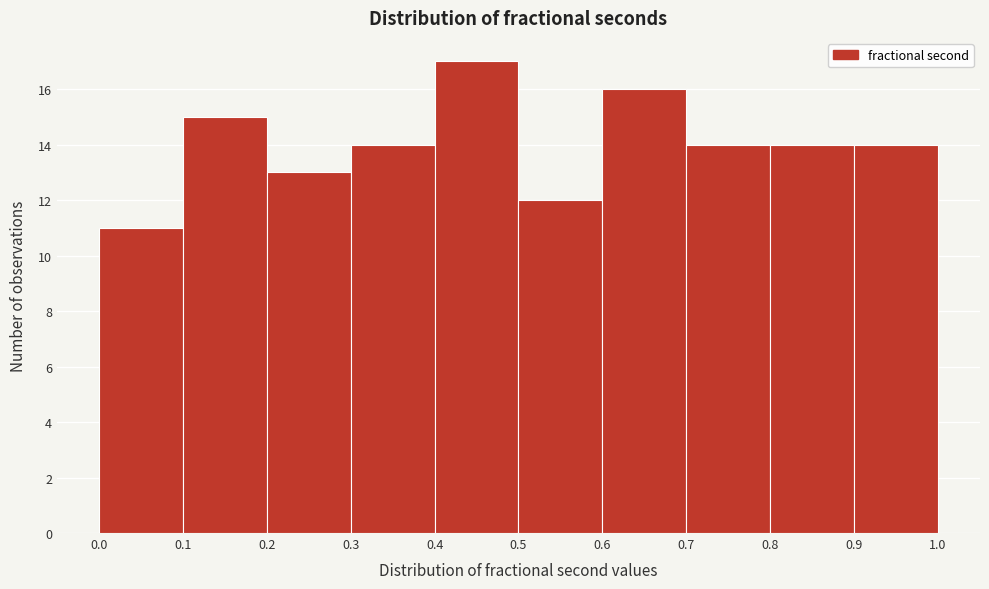

Reading left to right, list every bar in this chart as the range it spans on the x-axis followed by its height. The values are not printed on the chart, so give them approximately, as read against the axis.

0.0 to 0.1: 11
0.1 to 0.2: 15
0.2 to 0.3: 13
0.3 to 0.4: 14
0.4 to 0.5: 17
0.5 to 0.6: 12
0.6 to 0.7: 16
0.7 to 0.8: 14
0.8 to 0.9: 14
0.9 to 1.0: 14